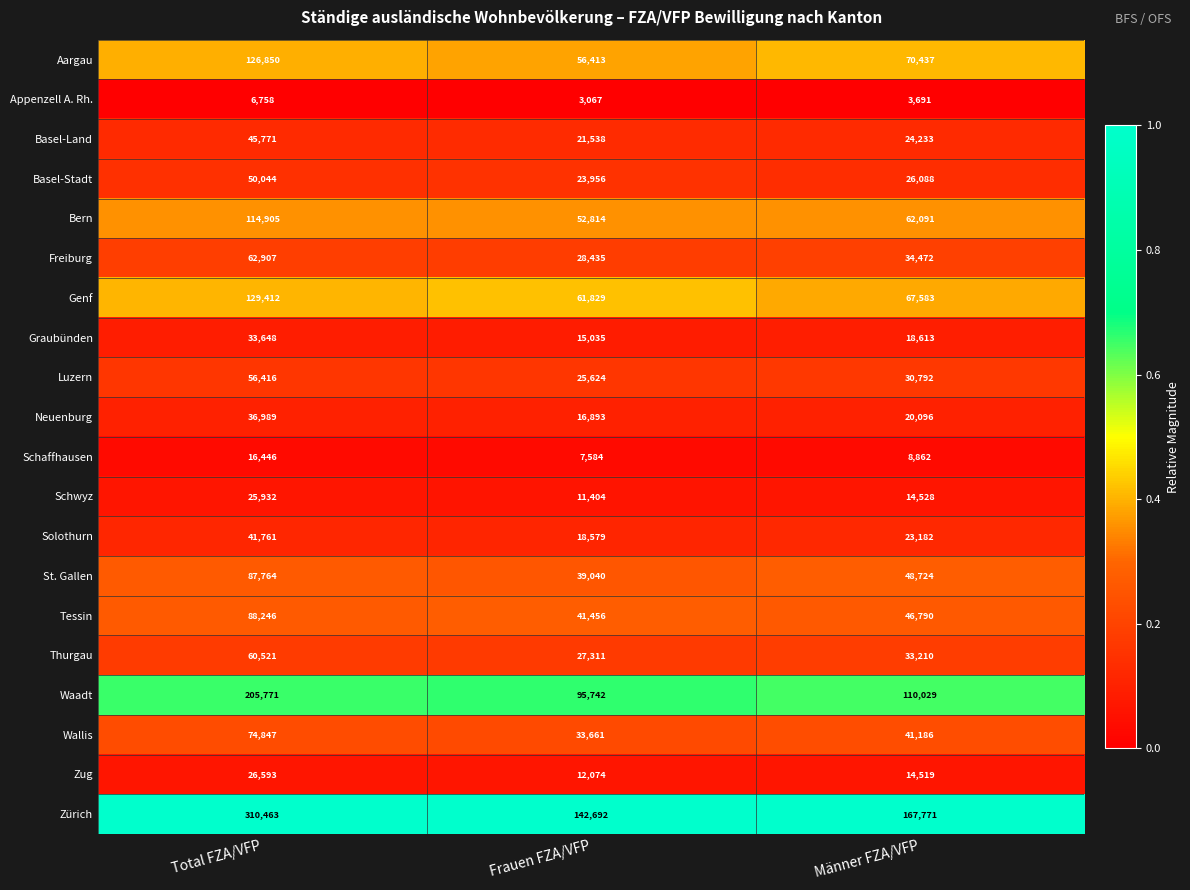

The value of Luzern at Total FZA/VFP is 76919. True or false?

False